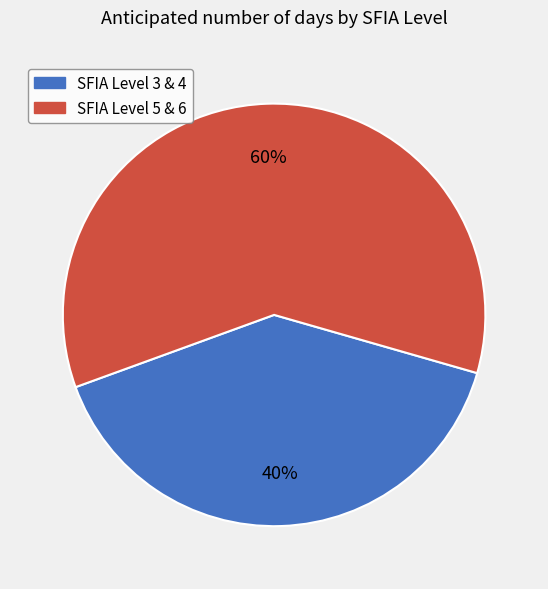

Is there a majority slice in this chart?

Yes